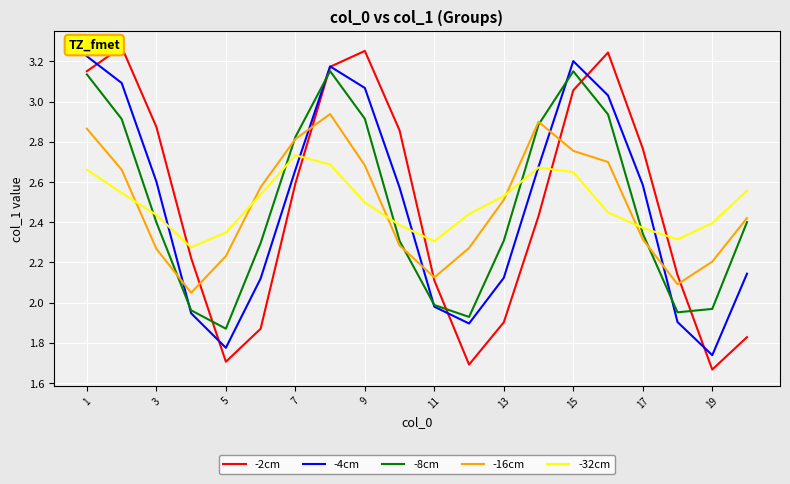

How many -32cm values are between 2 and 3?

20